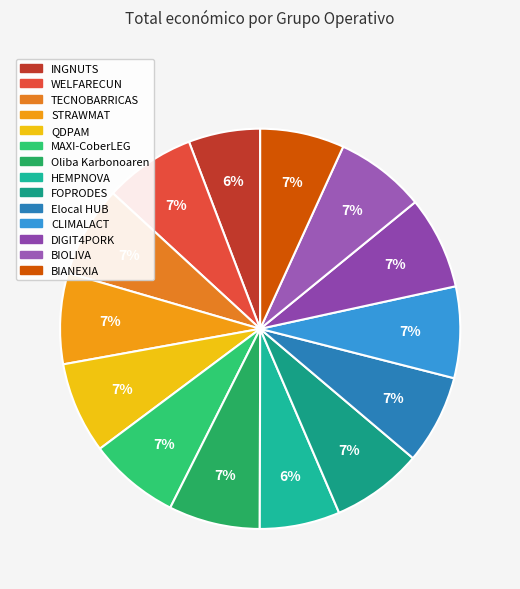

The INGNUTS slice represents 6% of the pie. True or false?

True